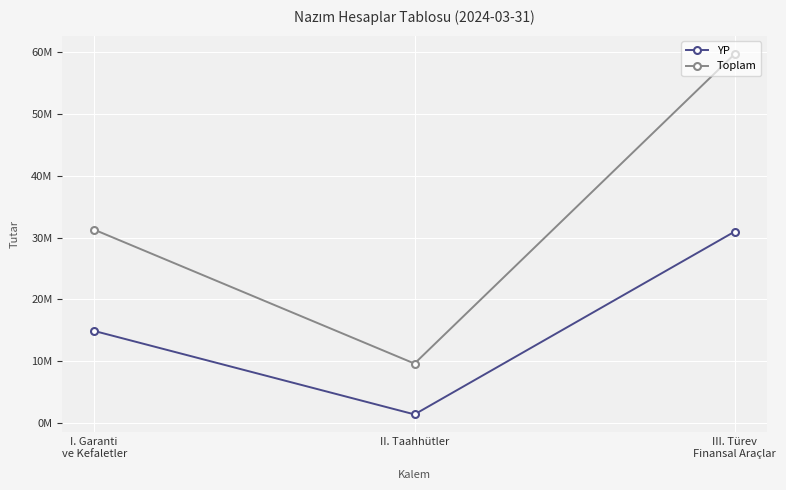

What is the difference between the highest and lowest values at I. Garanti
ve Kefaletler?

16388643